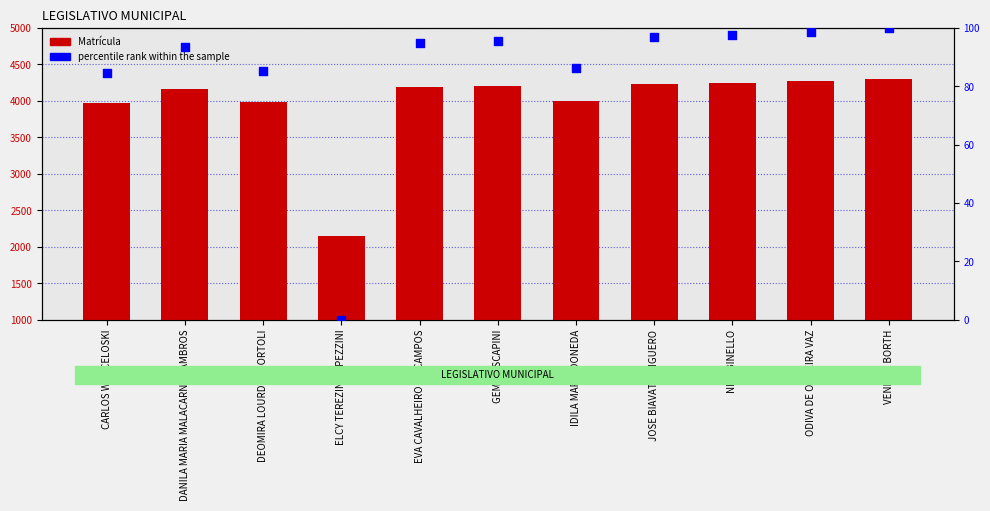

At which category is the sum across all series the highest?

VENILDA BORTH